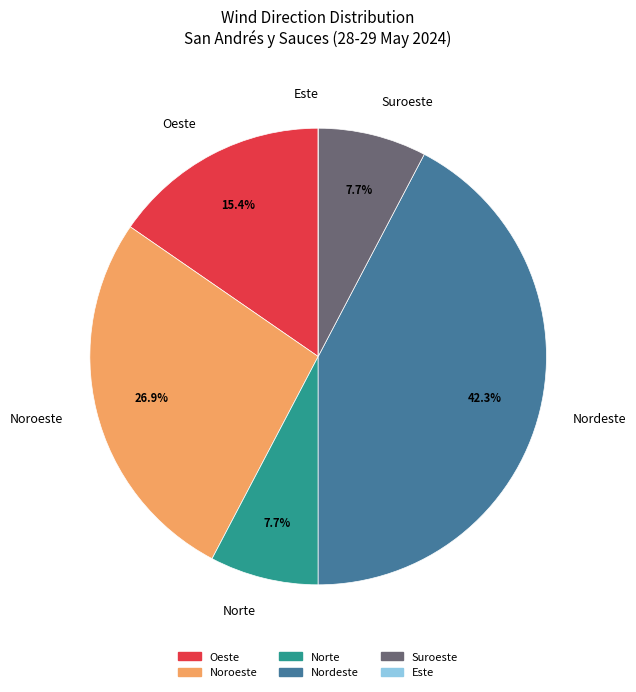

What percentage do Norte and Suroeste together represent?

15.4%